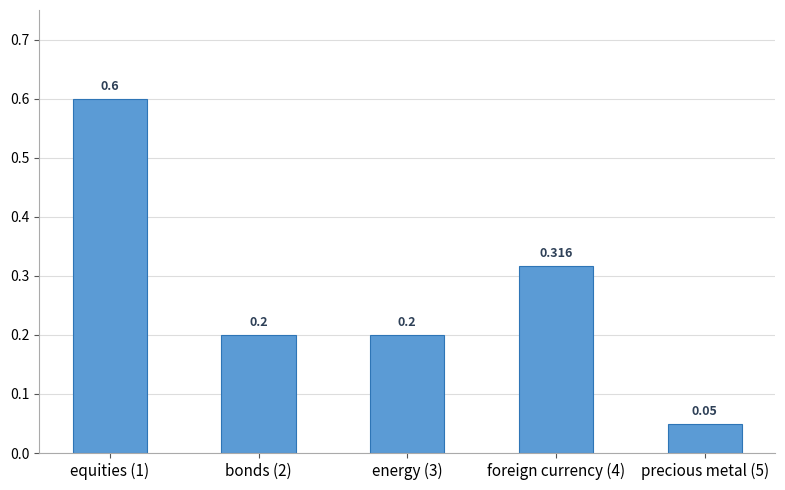

What is the value of the 3rd bar from the left?

0.2